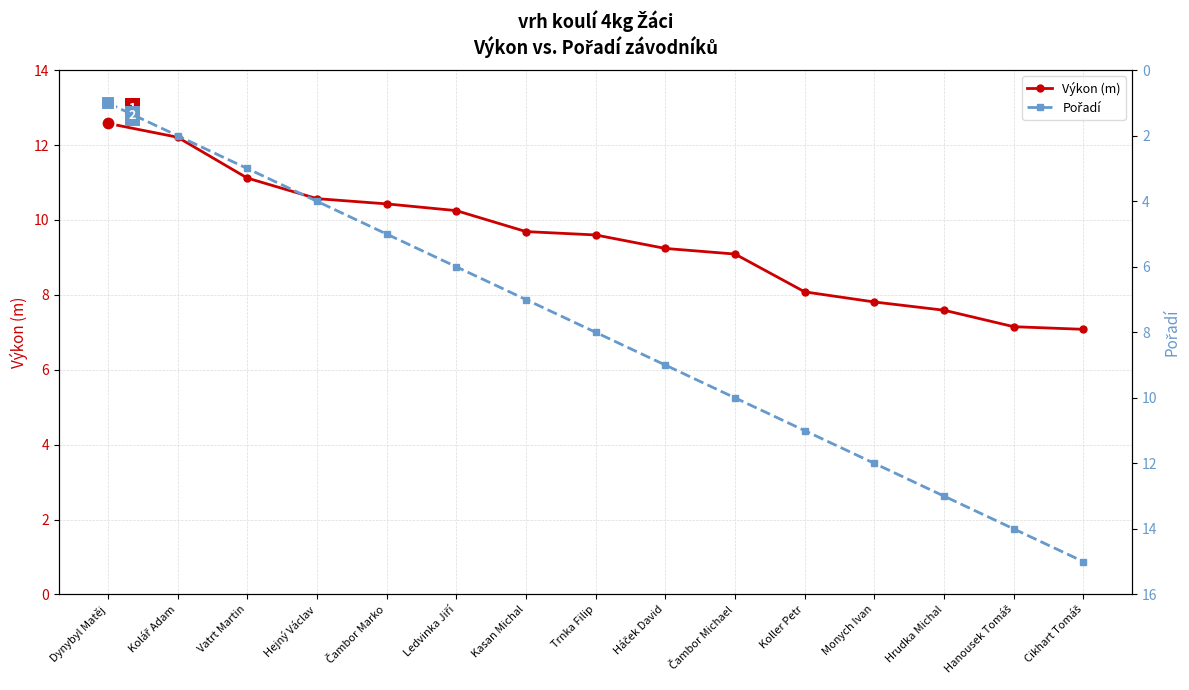

What is the difference between the maximum and minimum values in the Pořadí series?

14.0